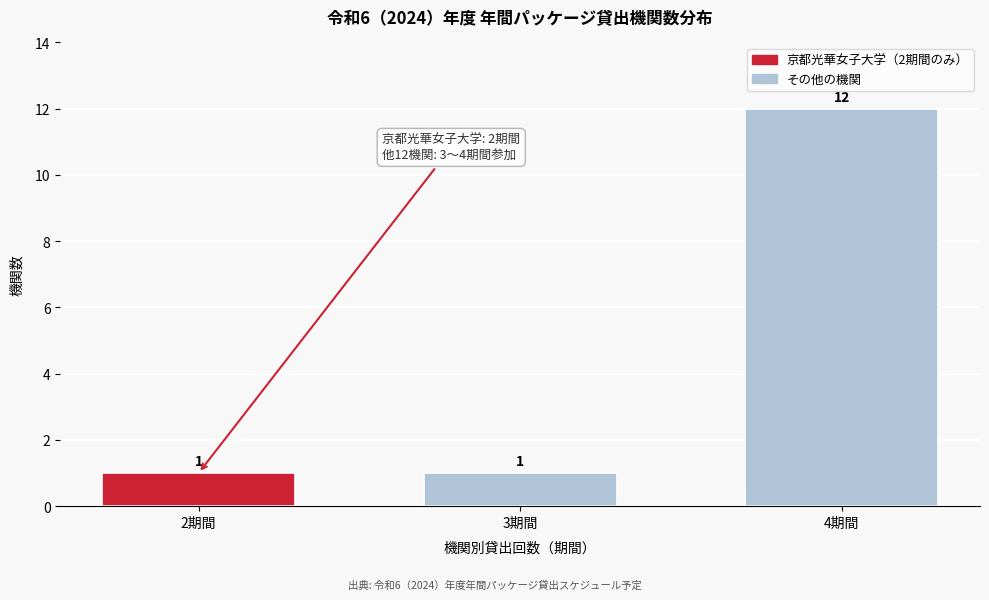

Reading right to left, extract all data points from this chart.

12	1	1